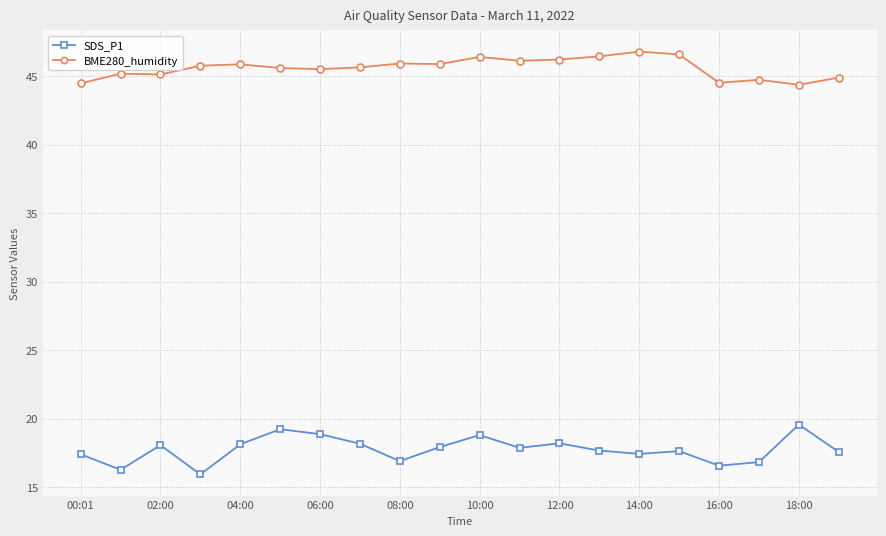

True or false: BME280_humidity and SDS_P1 intersect in this chart.

False